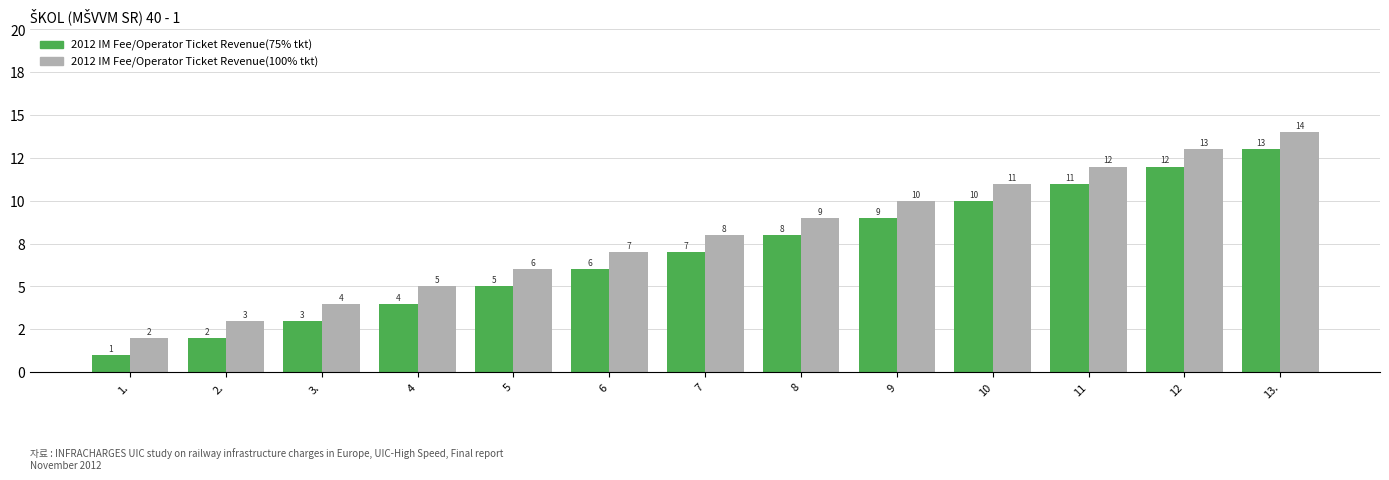

Are the bars horizontal?

No